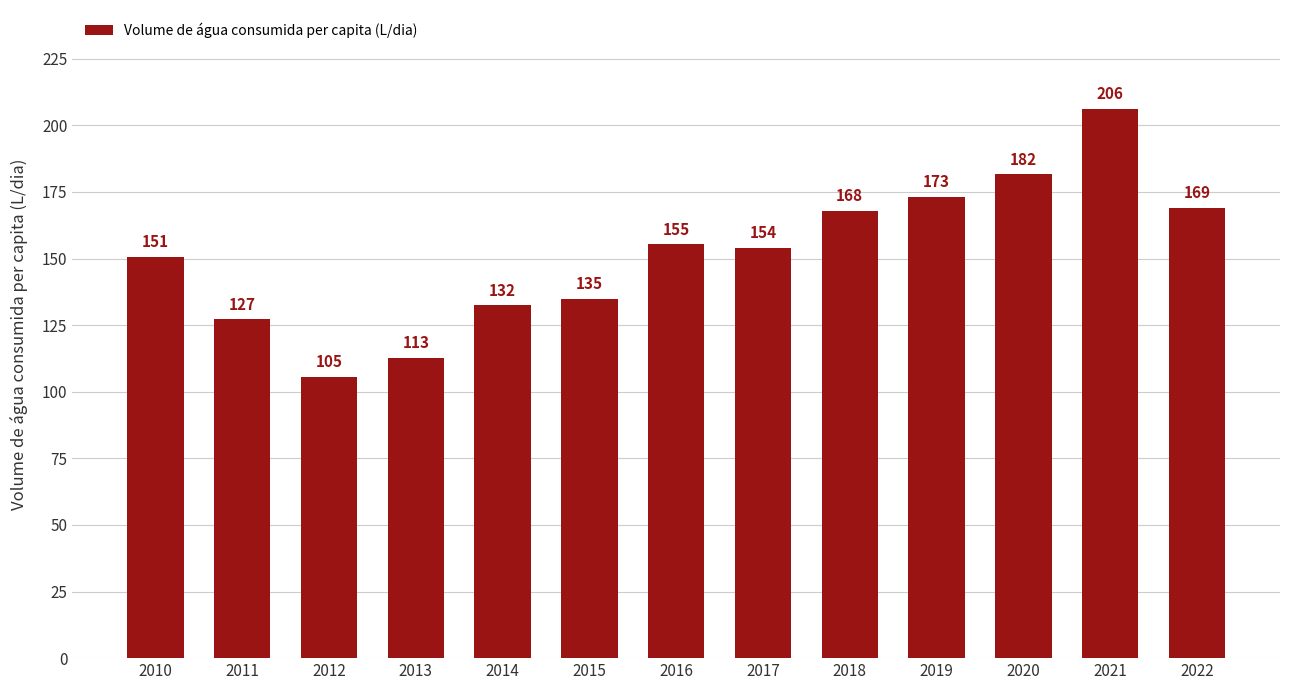

What is the maximum value shown in the chart?

206.2